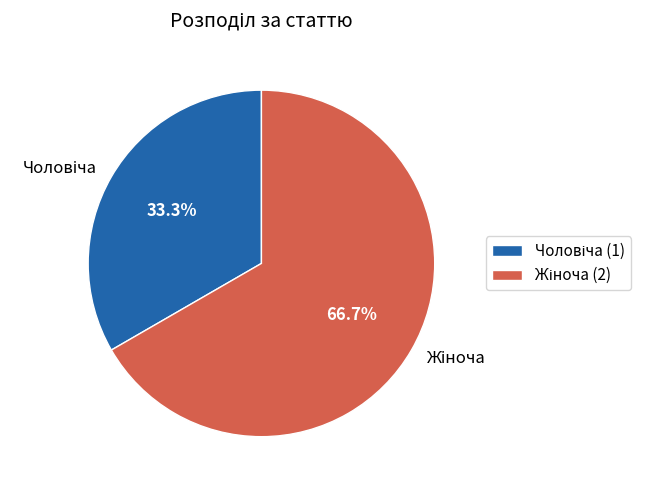

Does any single category account for the majority?

Yes